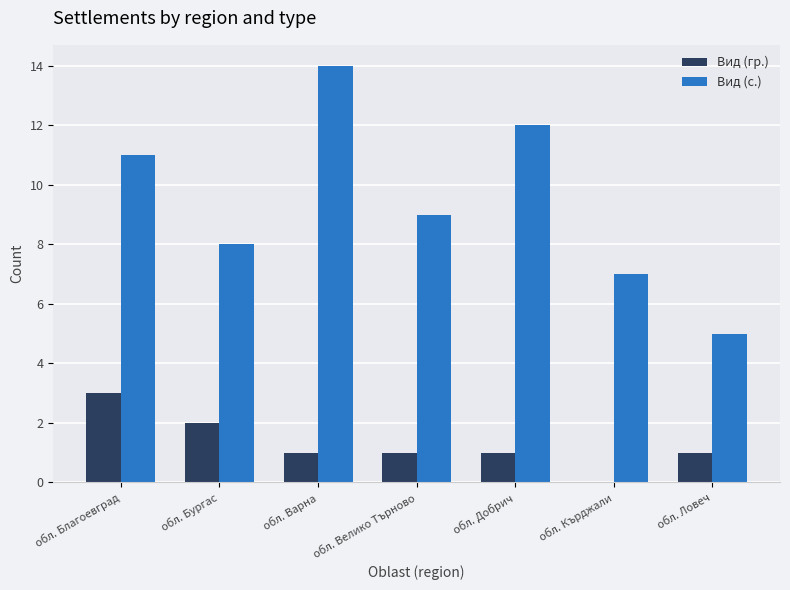

What is the approximate value of Вид (с.) at обл. Благоевград?

11